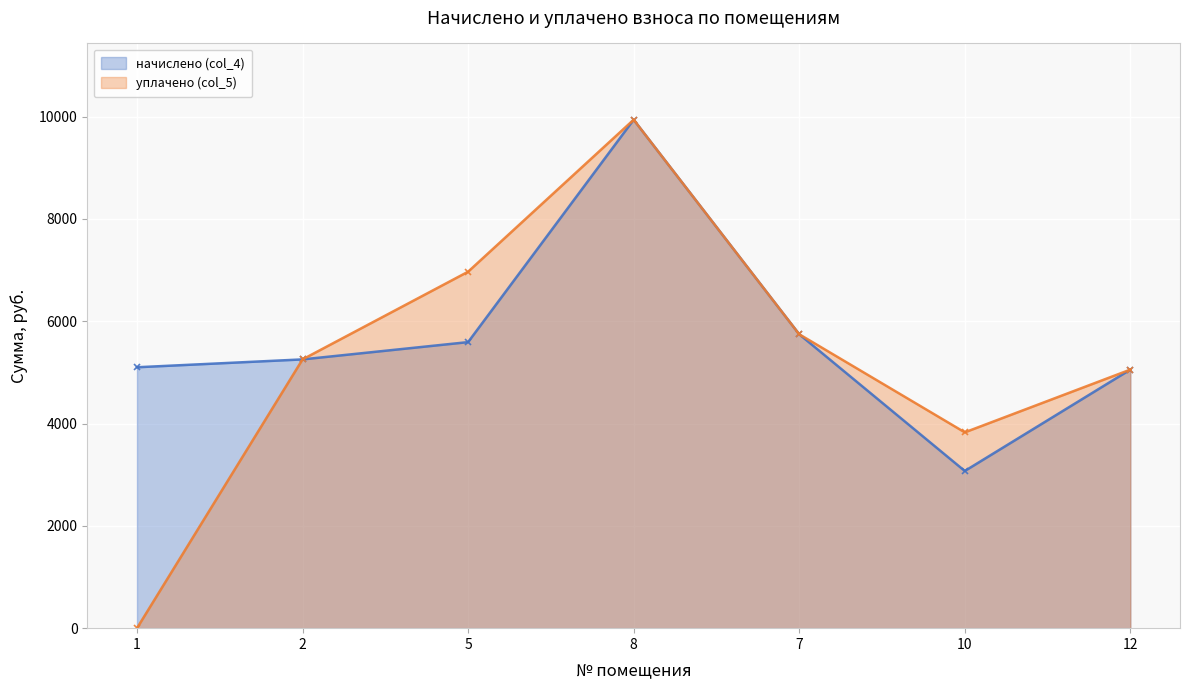

Where is the first local minimum for уплачено (col_5)?

10